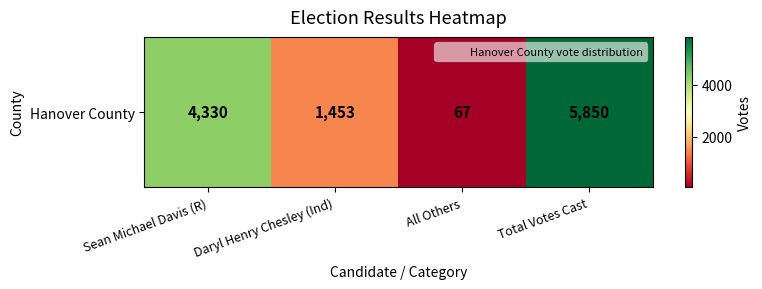

Which has a higher value, Sean Michael Davis (R) or All Others?

Sean Michael Davis (R)